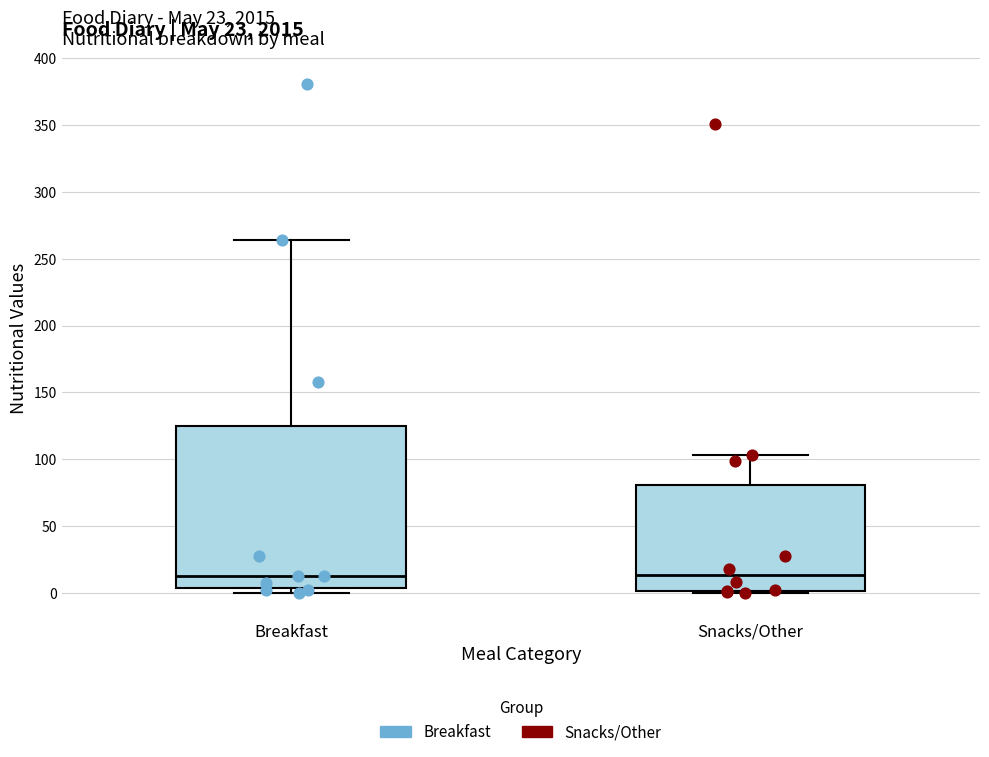

Comparing the boxes themselves (not the whiskers), which one is the tallest?

Breakfast